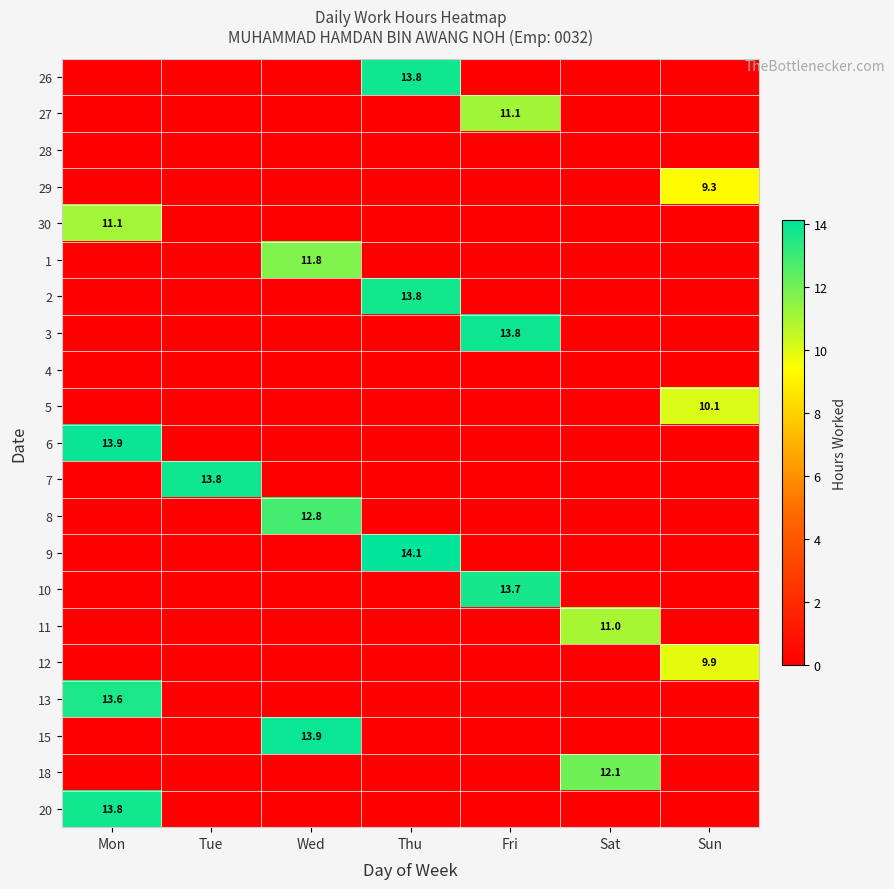

At which category is the sum across all series the highest?

Mon